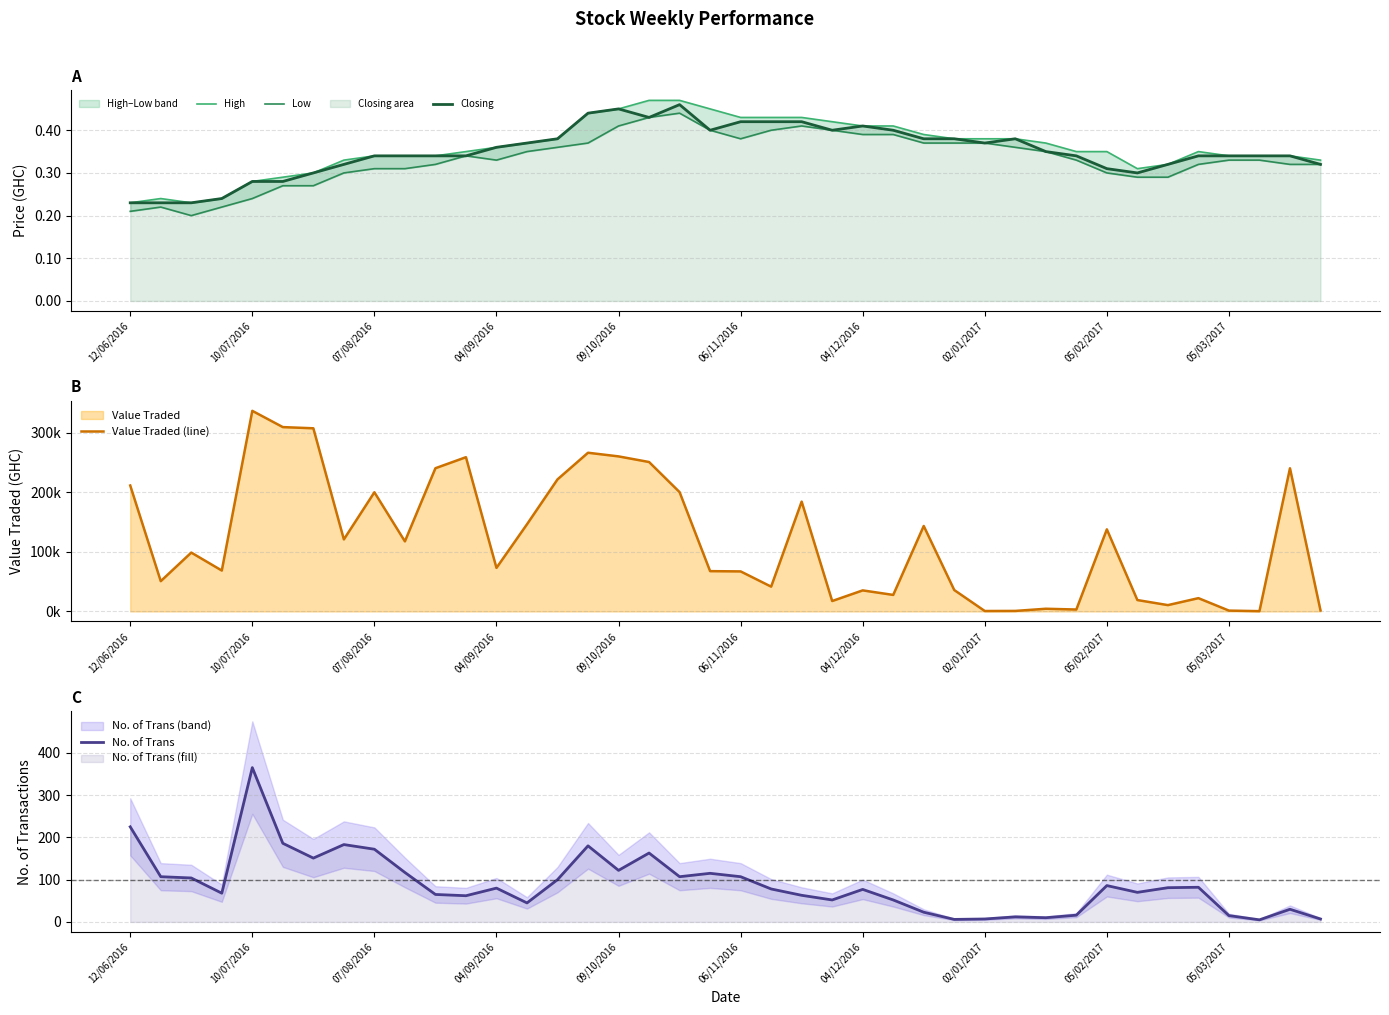

True or false: Closing has a value of 0.1 at 06/11/2016.

False